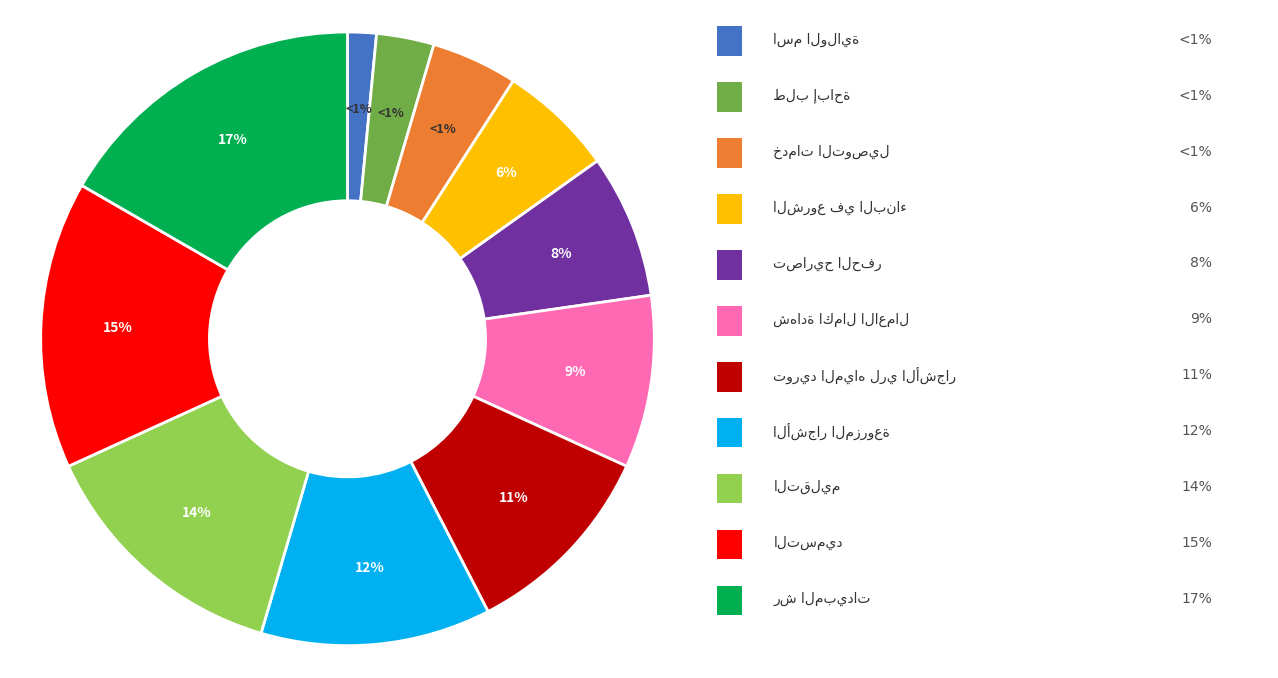

Does توريد المياه لري الأشجار account for over 50% of the chart?

No